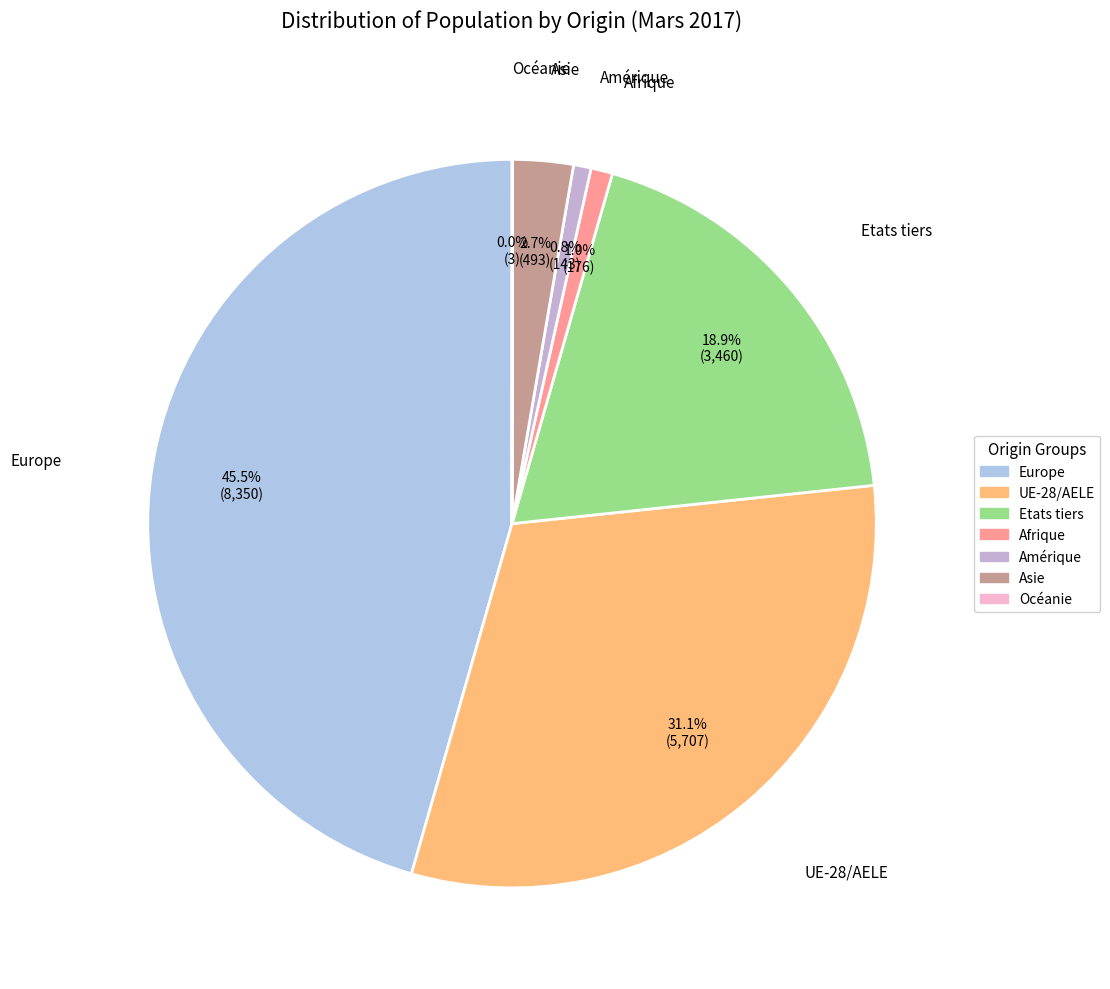

Is it true that Asie is 3% of the pie?

True